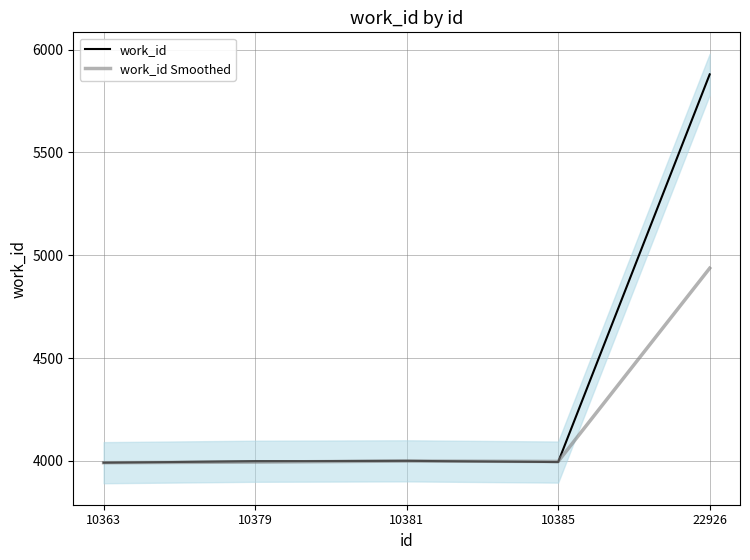

Which series has the widest spread of values?

work_id